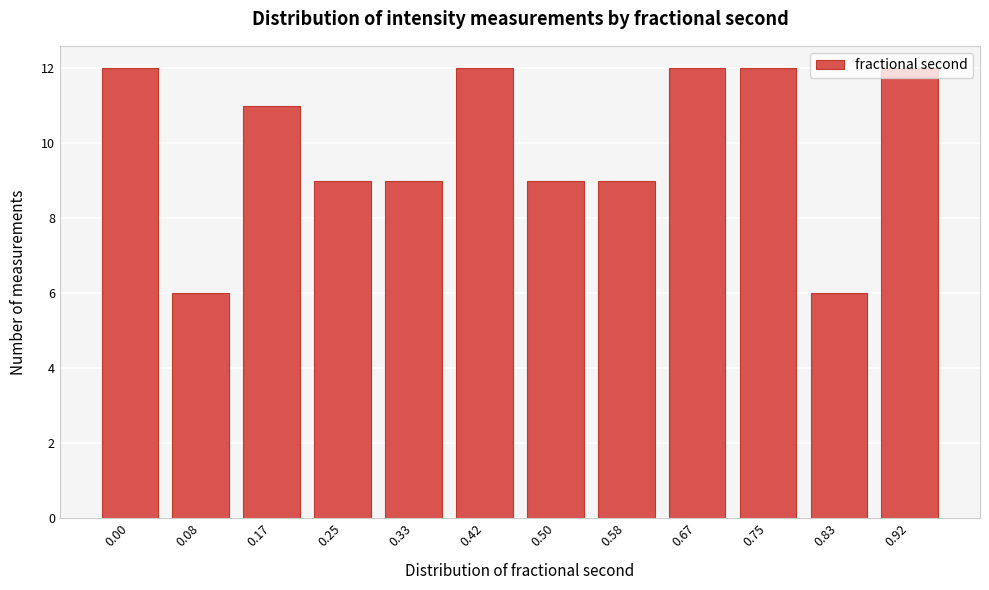

What is the maximum value shown in the chart?

12